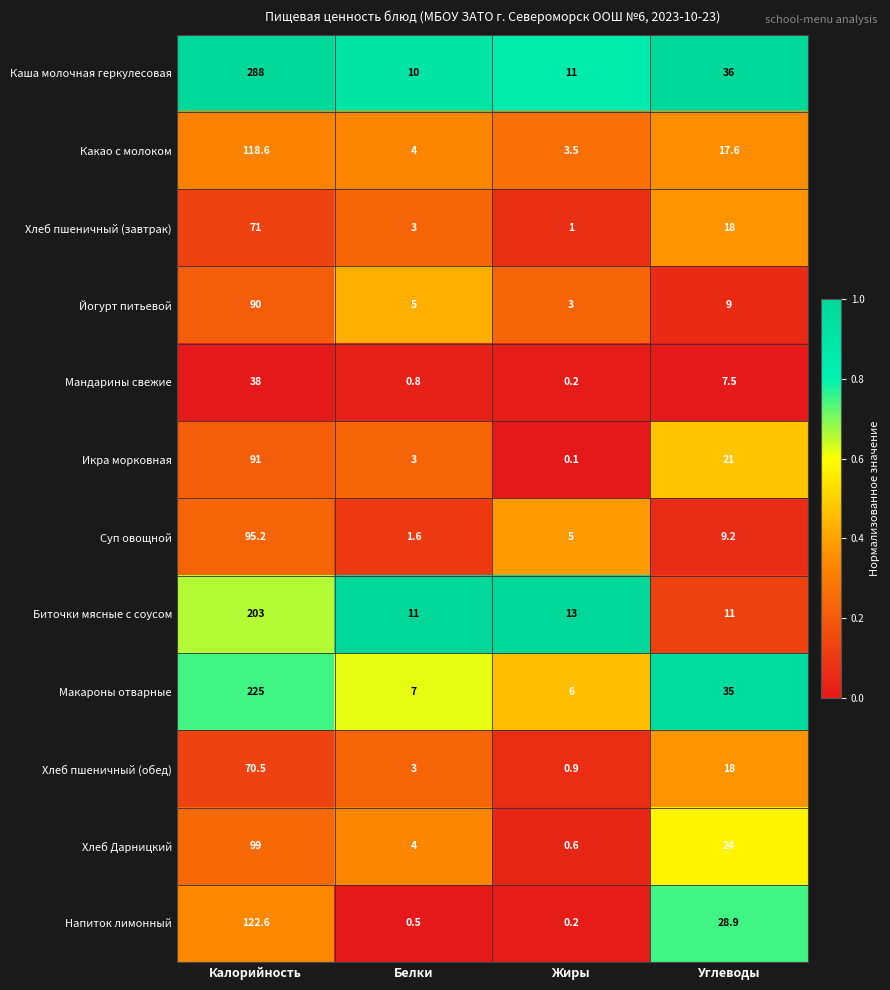

What is the total value across all series at Жиры?

44.5